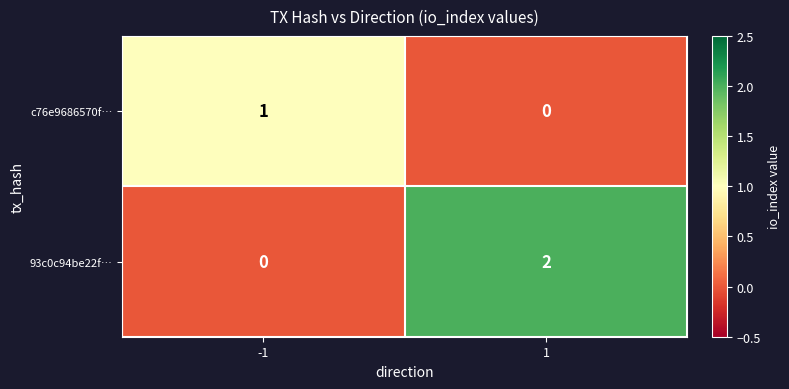

How many categories are shown in the chart?

2